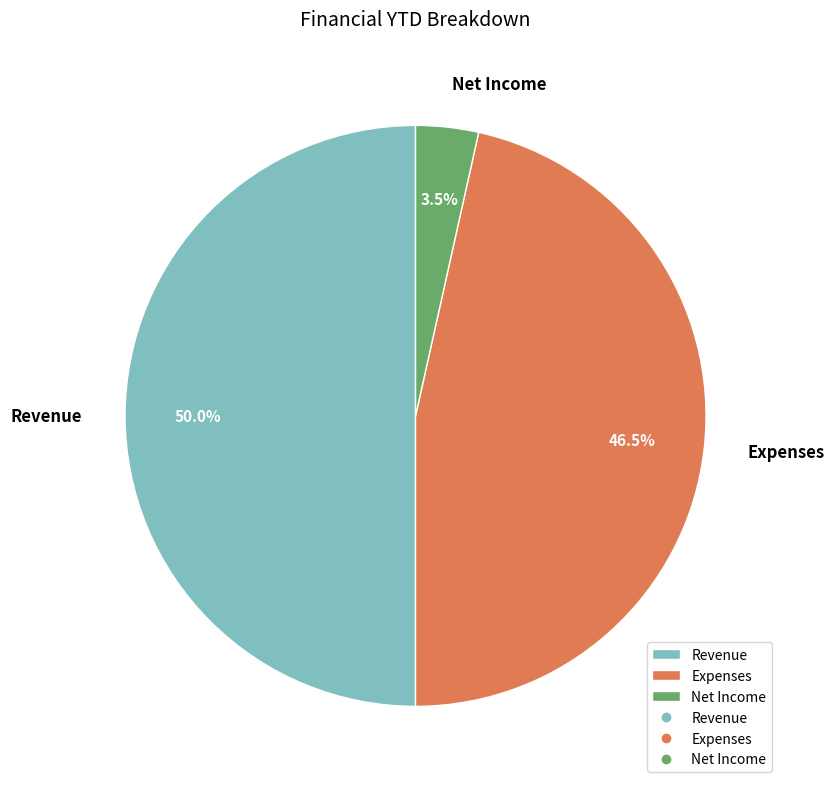

What is the ratio of the value at Expenses to the value at Revenue?

0.9